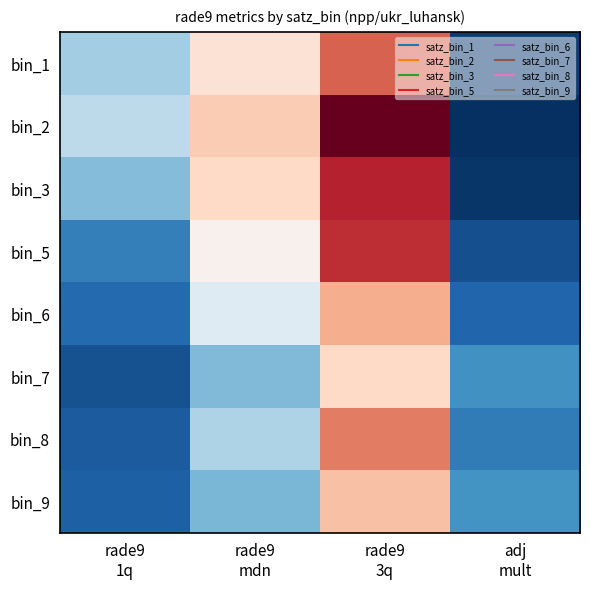

What is the total value across all series at rade9
1q?

5.1